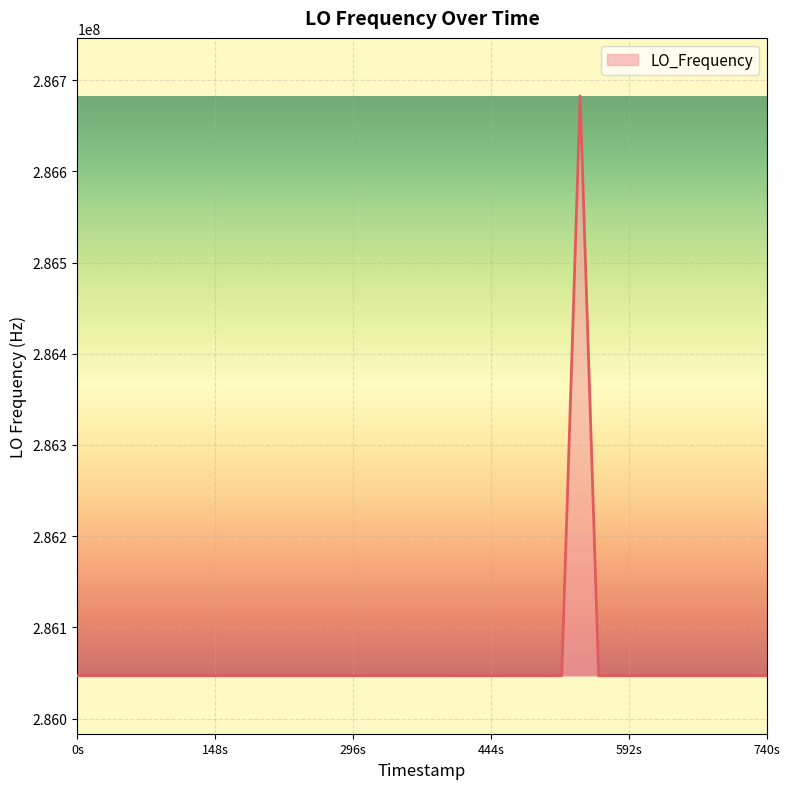

What is the greatest value displayed?

286682706.9